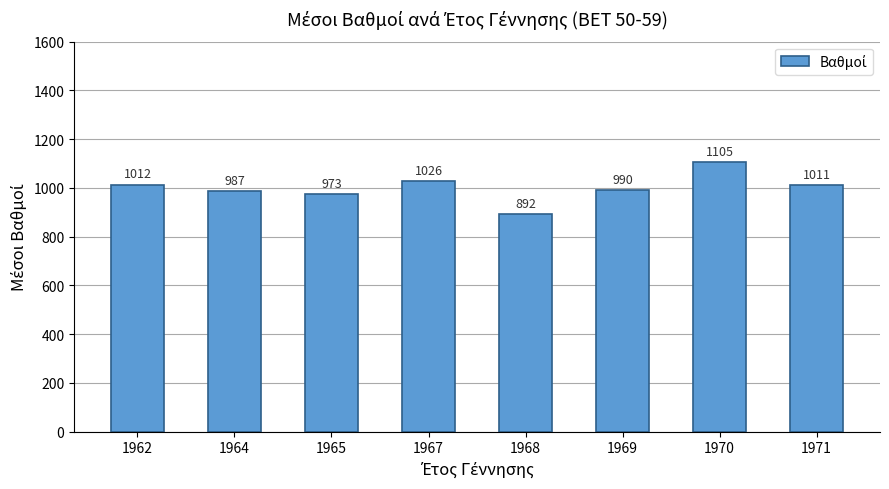

At which label is the value closest to 998?

1969